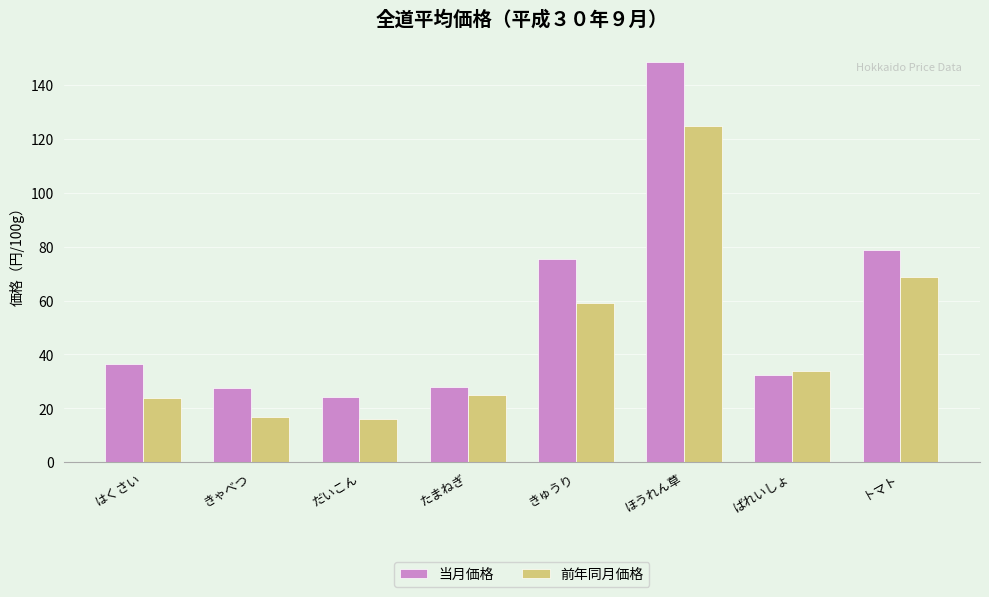

What is the lowest value of the 前年同月価格 series?

16.0